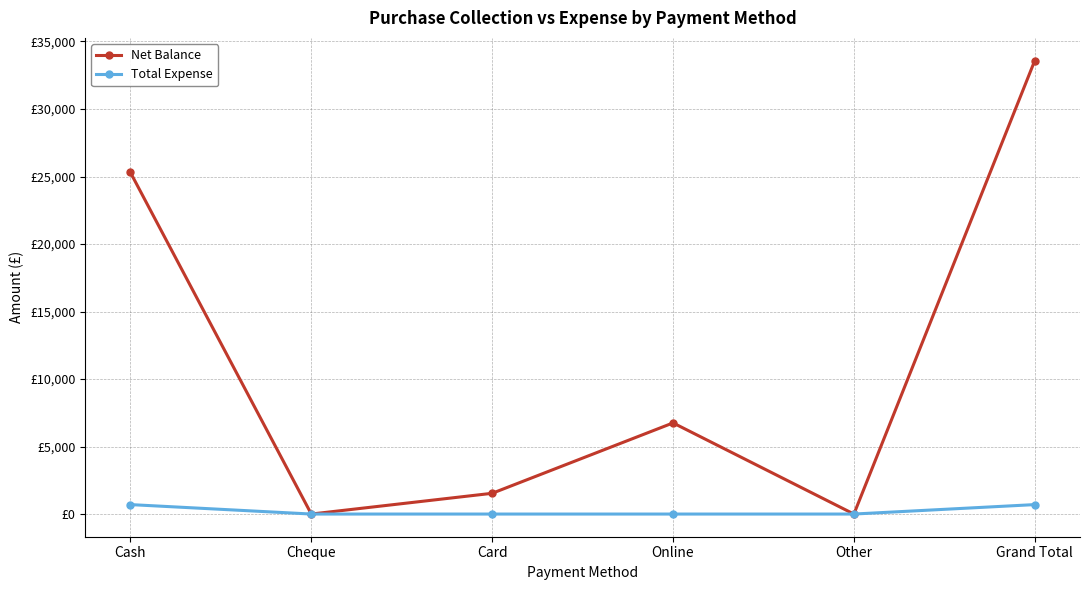

True or false: Total Expense and Net Balance intersect in this chart.

False